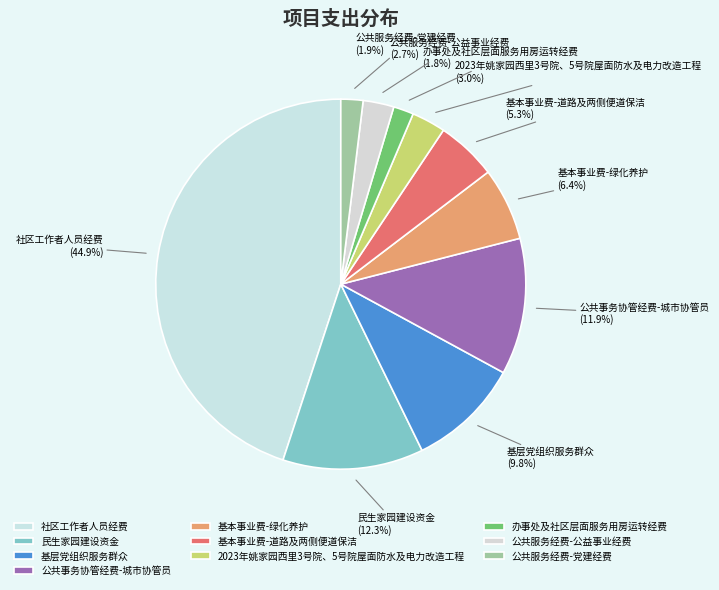

Does any single category account for the majority?

No